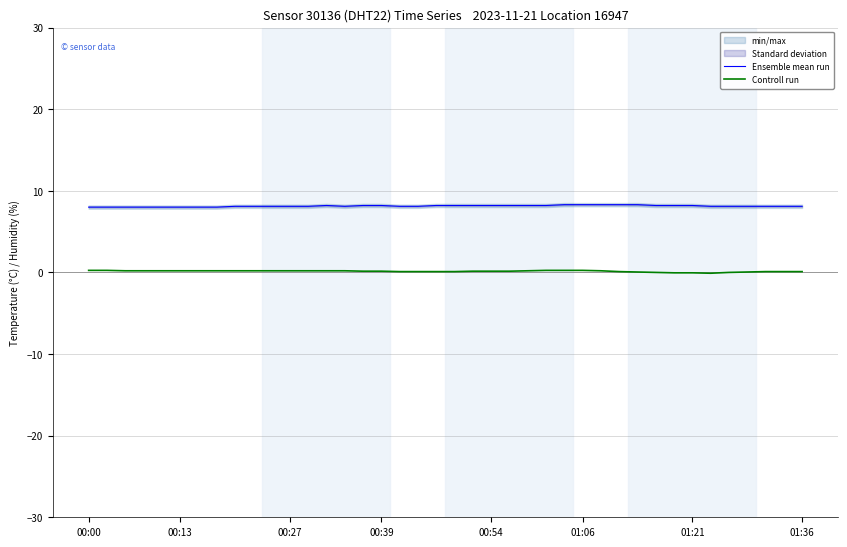

How many interior local peaks does the Ensemble mean run series have?

1